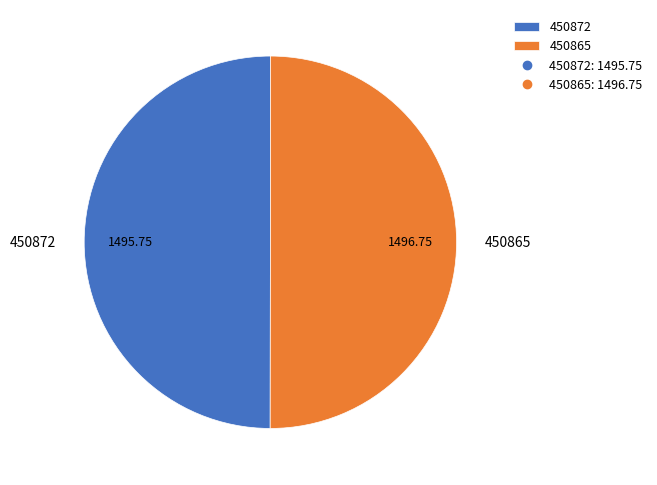

Do 450865 and 450872 together represent more than half of the pie?

Yes